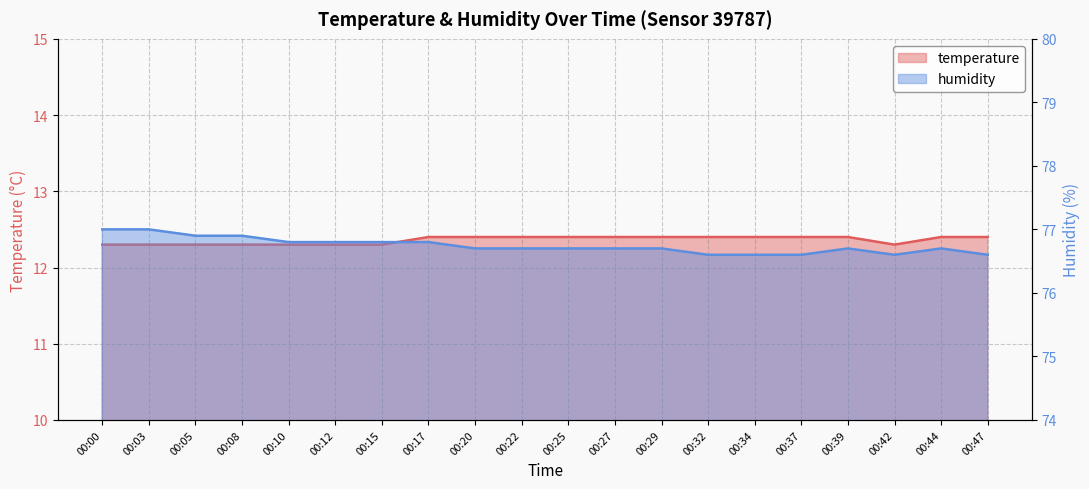

Rank the series by their average value, from lowest to highest.

temperature, humidity